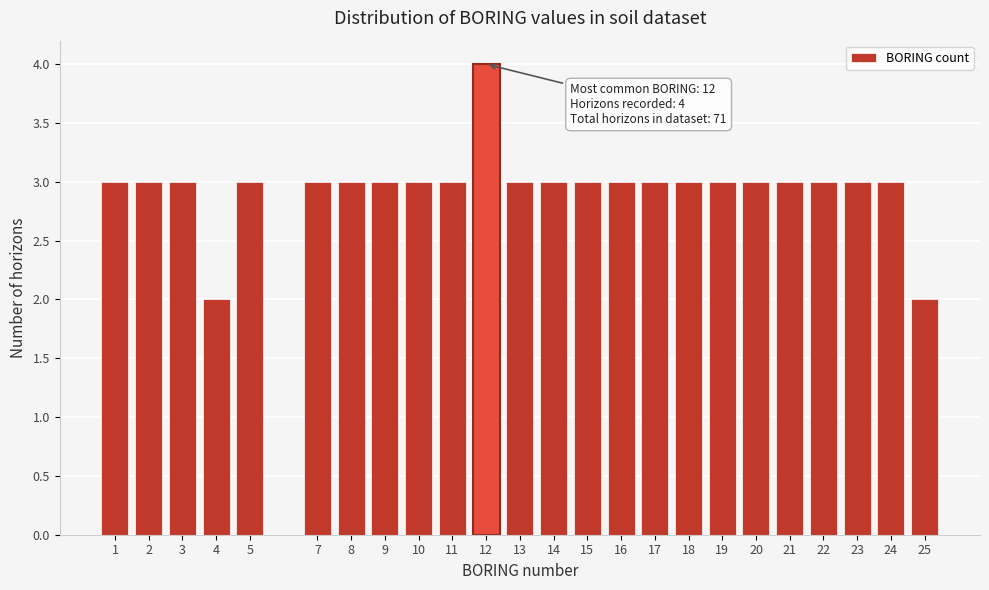

Reading left to right, what are all the values shown in this chart?

1=3	2=3	3=3	4=2	5=3	7=3	8=3	9=3	10=3	11=3	12=4	13=3	14=3	15=3	16=3	17=3	18=3	19=3	20=3	21=3	22=3	23=3	24=3	25=2